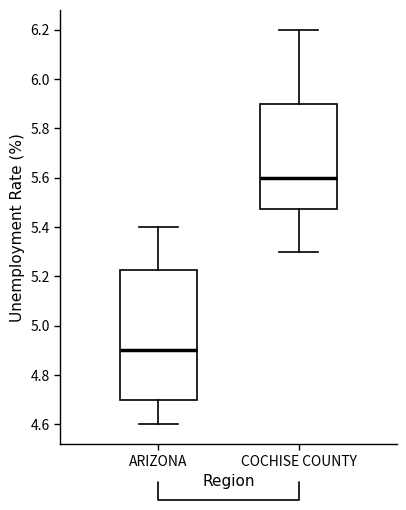

Reading left to right, read every box against the y-axis: the position of its median line, the range the box covers, and the ends of its whiskers. The values are not printed on the chart, so give them approximately, as read against the axis.

ARIZONA: median 4.90, box 4.70 to 5.22, whiskers 4.60 to 5.40
COCHISE COUNTY: median 5.60, box 5.48 to 5.90, whiskers 5.30 to 6.20